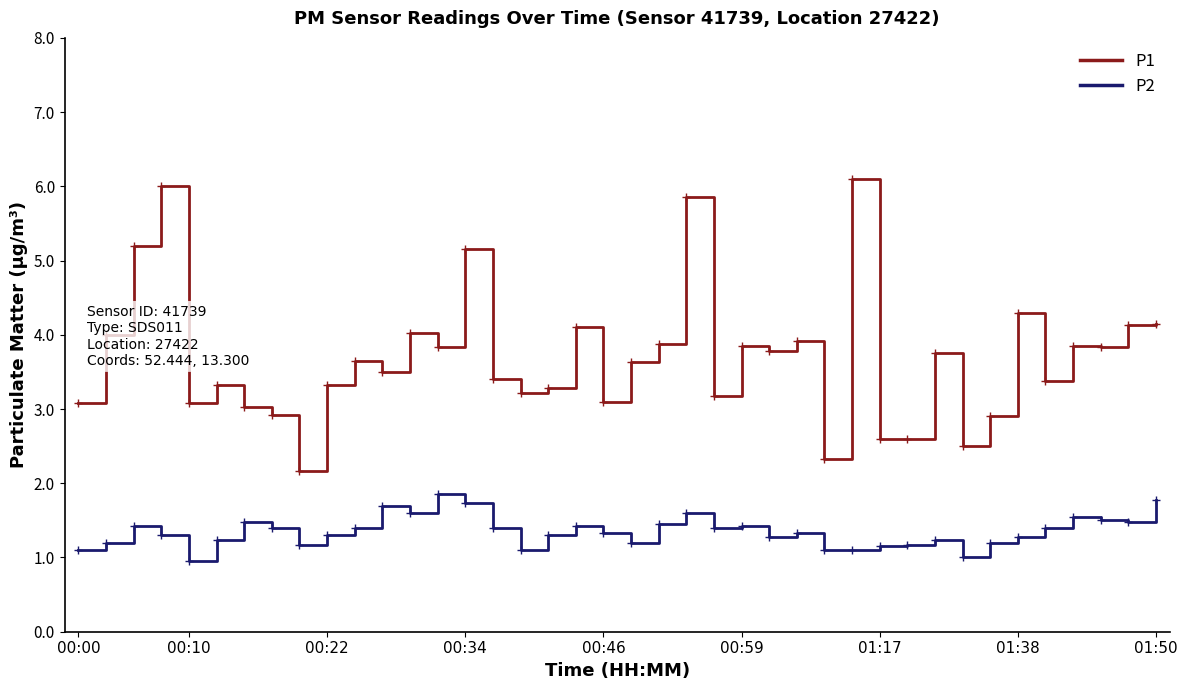

What is the difference between the maximum and minimum values in the P2 series?

0.9